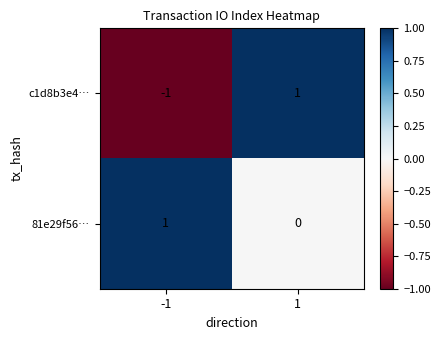

Rank the series by their average value, from highest to lowest.

81e29f56…, c1d8b3e4…